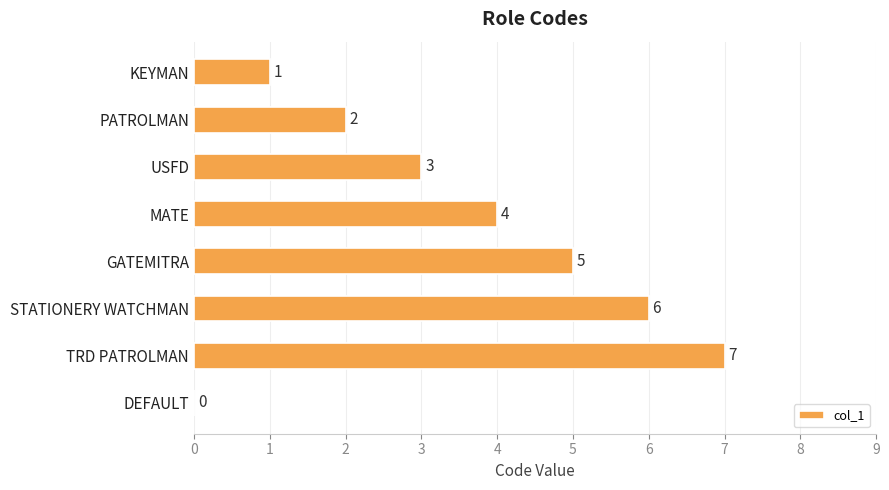

Count the values in the range 2 to 6.

5